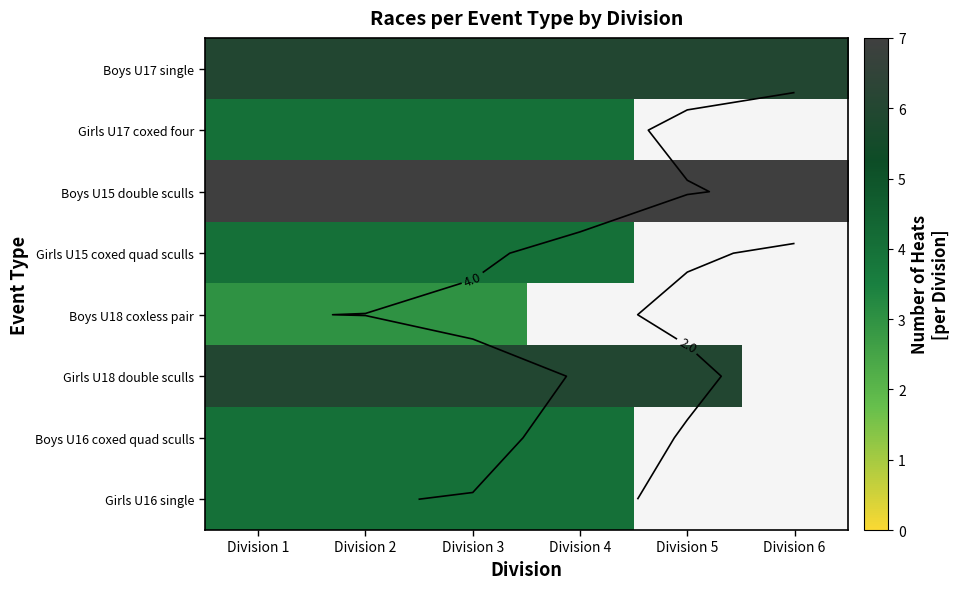

Count the number of data series in this chart.

8